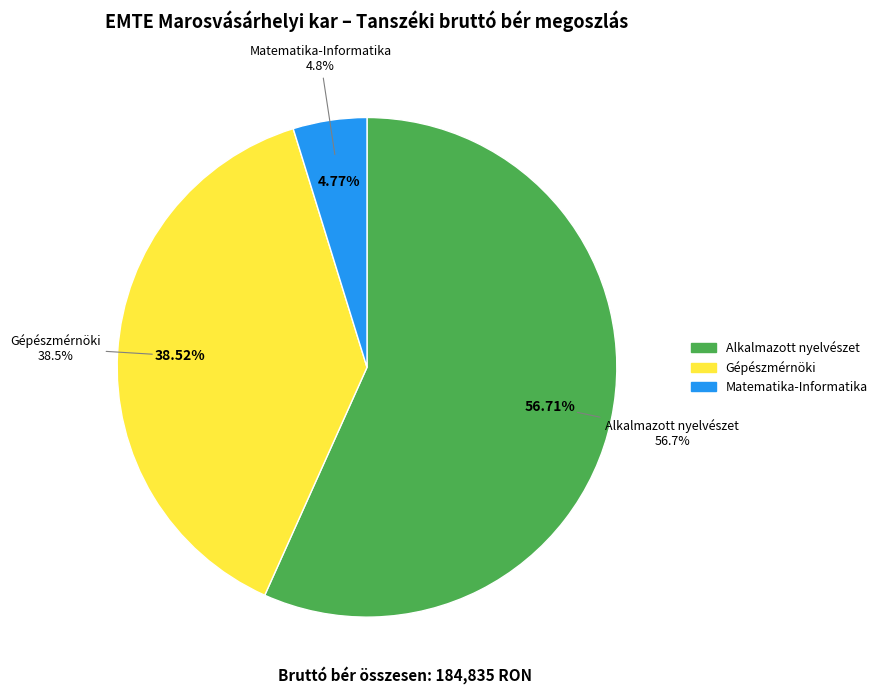

Does Nettó bérek összesen represent more than half of the total?

No